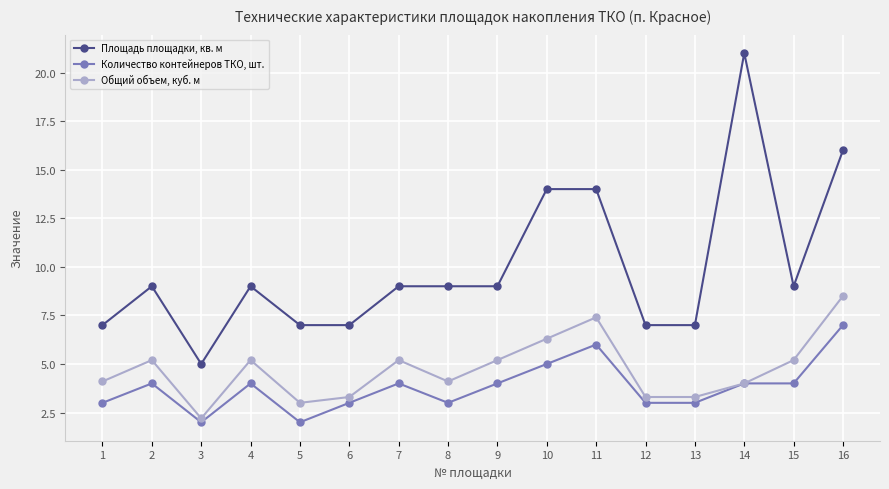

True or false: Площадь площадки, кв. м has more than 2 points higher than both neighbors.

True